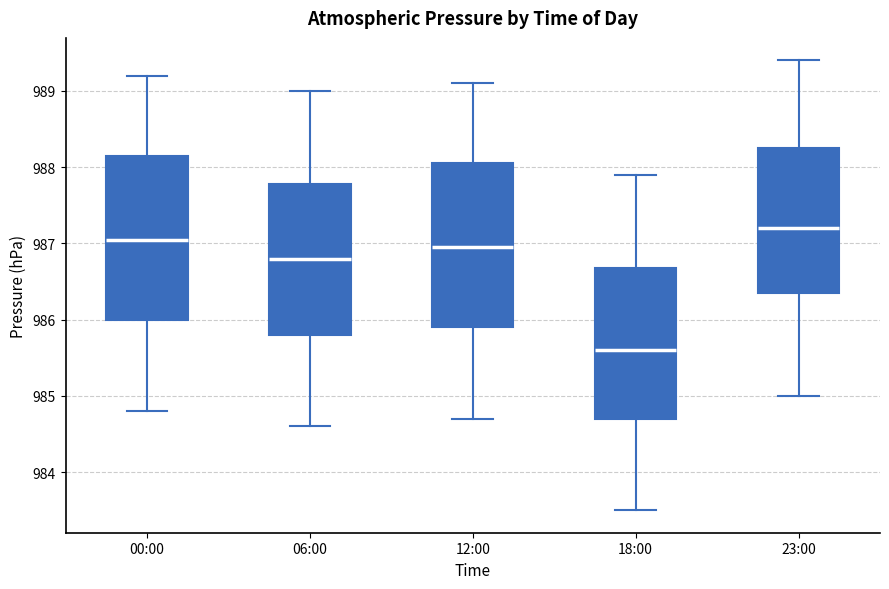

Which box has the lowest median line?

18:00